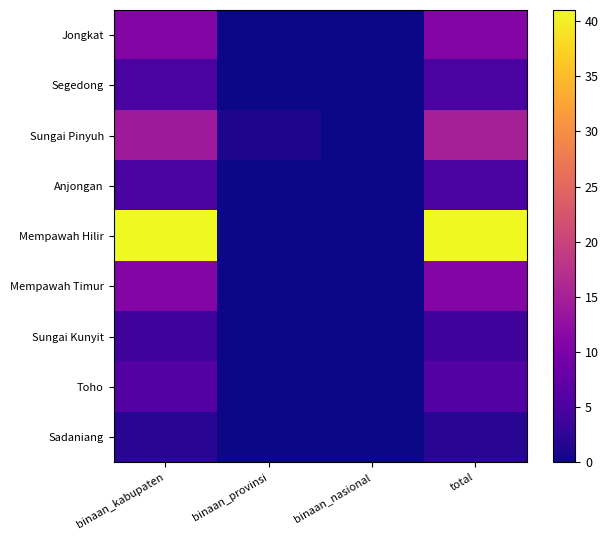

Reading left to right, transcribe all the data shown in this chart.

Jongkat: binaan_kabupaten=11	binaan_provinsi=0	binaan_nasional=0	total=11
Segedong: binaan_kabupaten=5	binaan_provinsi=0	binaan_nasional=0	total=5
Sungai Pinyuh: binaan_kabupaten=14	binaan_provinsi=1	binaan_nasional=0	total=15
Anjongan: binaan_kabupaten=5	binaan_provinsi=0	binaan_nasional=0	total=5
Mempawah Hilir: binaan_kabupaten=41	binaan_provinsi=0	binaan_nasional=0	total=41
Mempawah Timur: binaan_kabupaten=11	binaan_provinsi=0	binaan_nasional=0	total=11
Sungai Kunyit: binaan_kabupaten=4	binaan_provinsi=0	binaan_nasional=0	total=4
Toho: binaan_kabupaten=6	binaan_provinsi=0	binaan_nasional=0	total=6
Sadaniang: binaan_kabupaten=2	binaan_provinsi=0	binaan_nasional=0	total=2